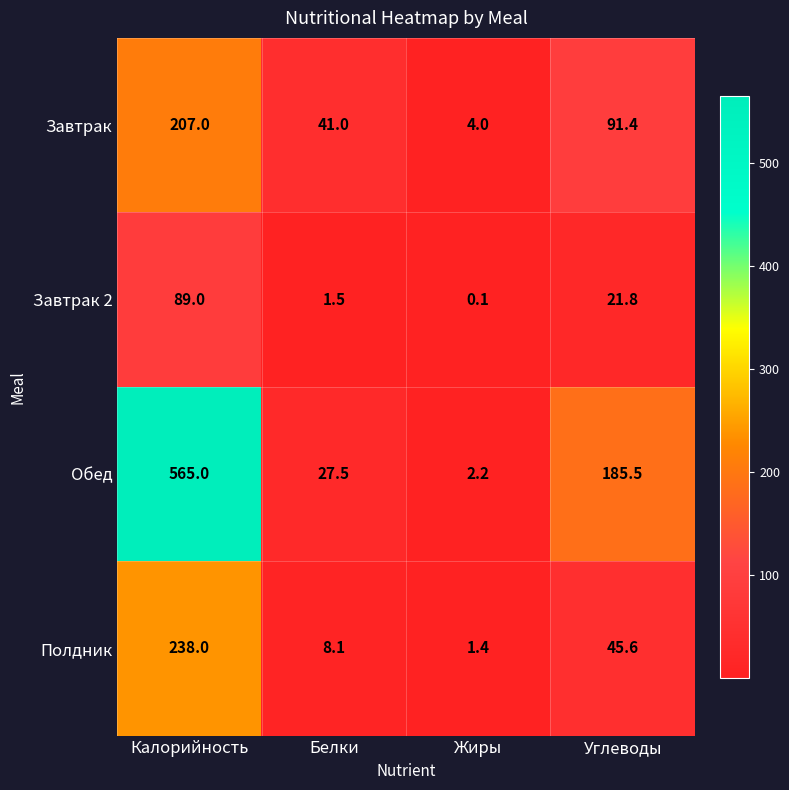

What is the smallest value displayed?

0.1